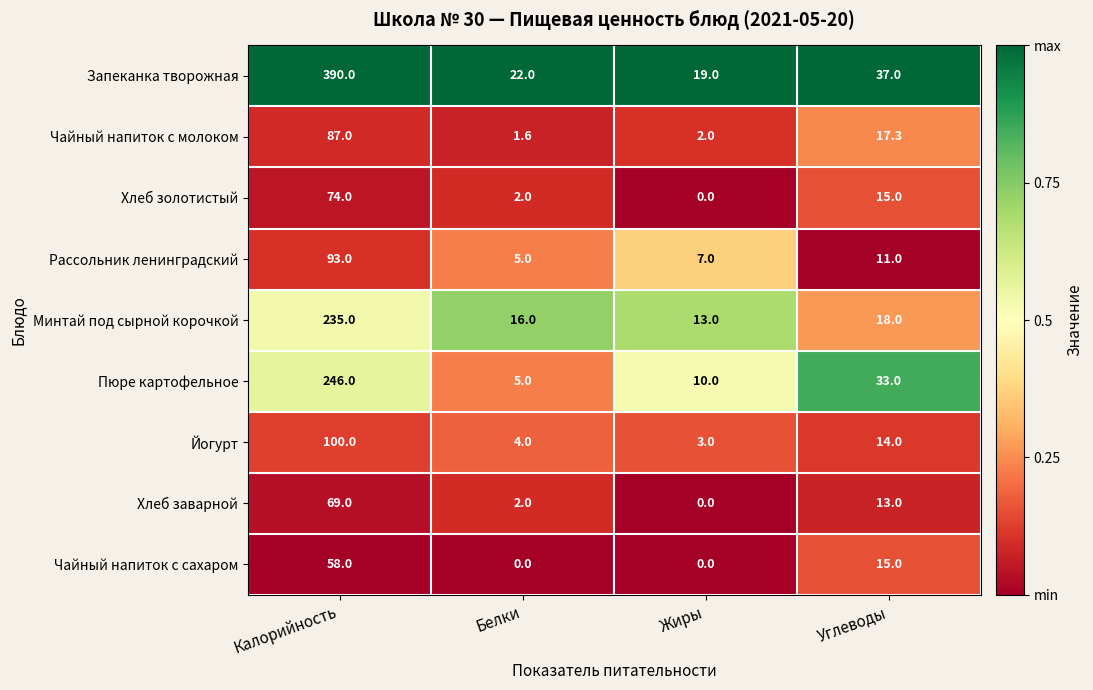

True or false: Хлеб заварной has a value of 6.7 at Углеводы.

False